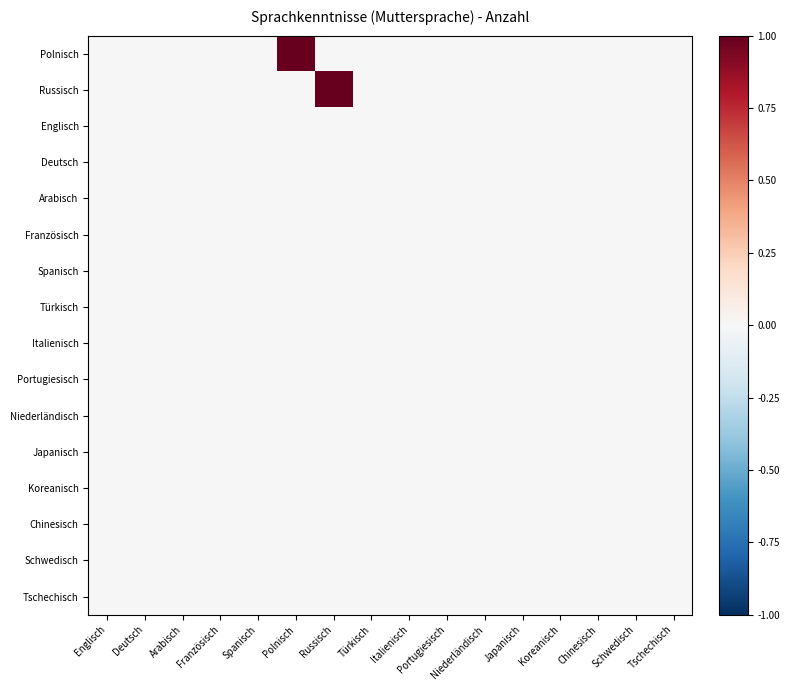

Rank the series by their maximum value, from lowest to highest.

Englisch, Deutsch, Arabisch, Französisch, Spanisch, Türkisch, Italienisch, Portugiesisch, Niederländisch, Japanisch, Koreanisch, Chinesisch, Schwedisch, Tschechisch, Polnisch, Russisch